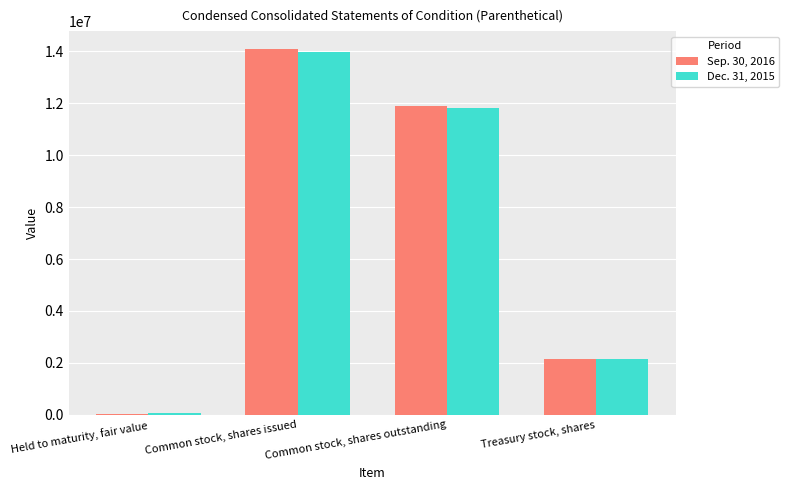

What is the total value across all series at Common stock, shares outstanding?

23707975